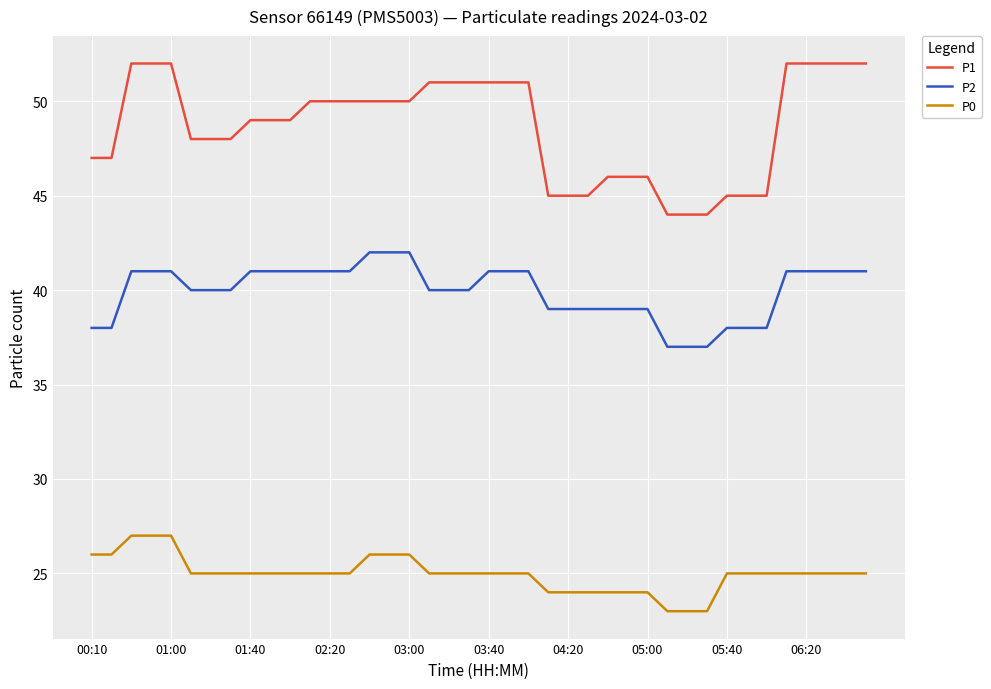

True or false: P2 and P1 intersect in this chart.

False